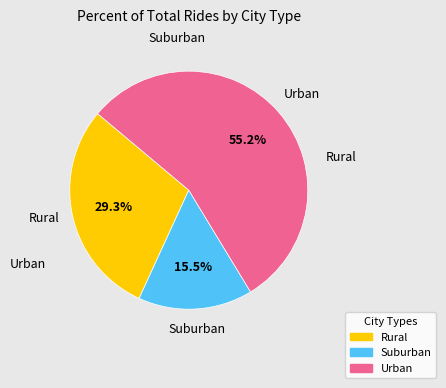

Is there any slice that represents more than half of the pie?

Yes